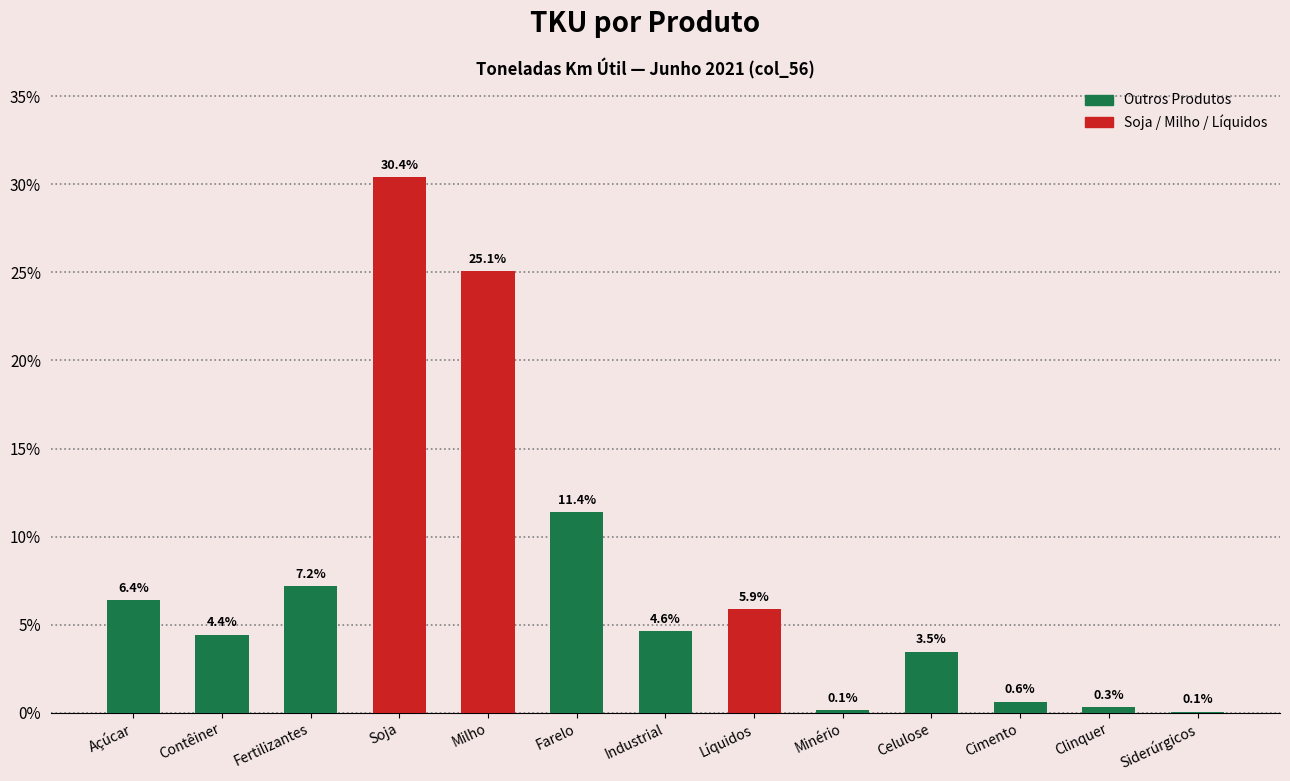

Reading left to right, what are all the values shown in this chart?

Açúcar=6.4	Contêiner=4.4	Fertilizantes=7.2	Soja=30.4	Milho=25.1	Farelo=11.4	Industrial=4.6	Líquidos=5.9	Minério=0.1	Celulose=3.5	Cimento=0.6	Clinquer=0.3	Siderúrgicos=0.1